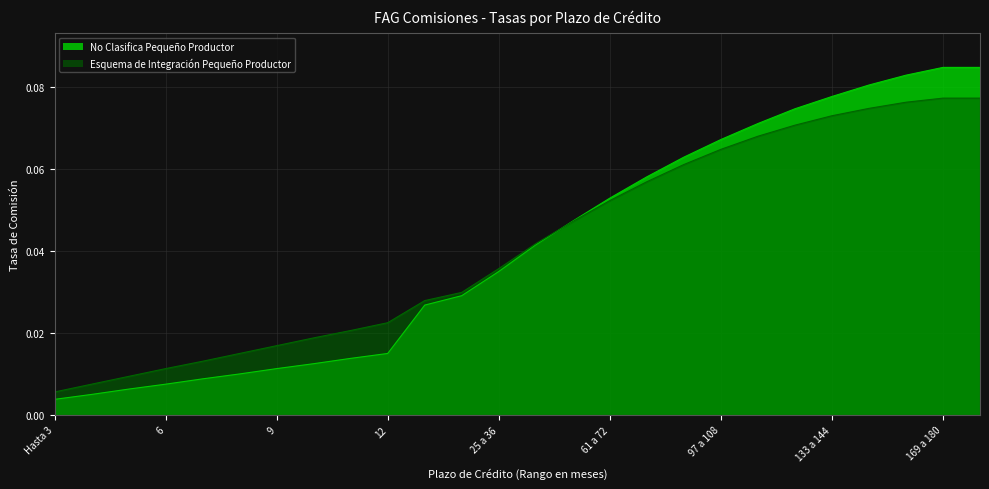

Which series has the largest range (max minus min)?

No Clasifica Pequeño Productor